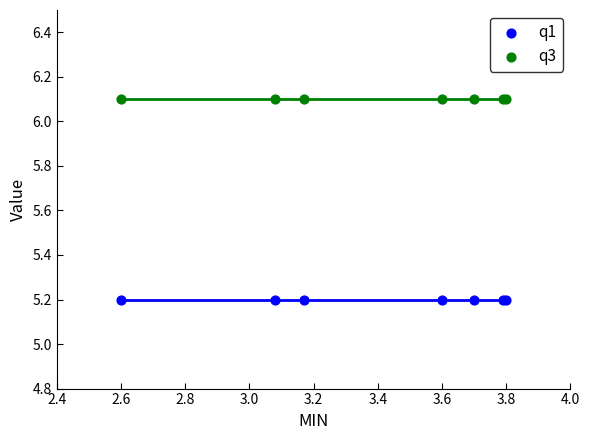

Which series contains the lowest Y value?

q1